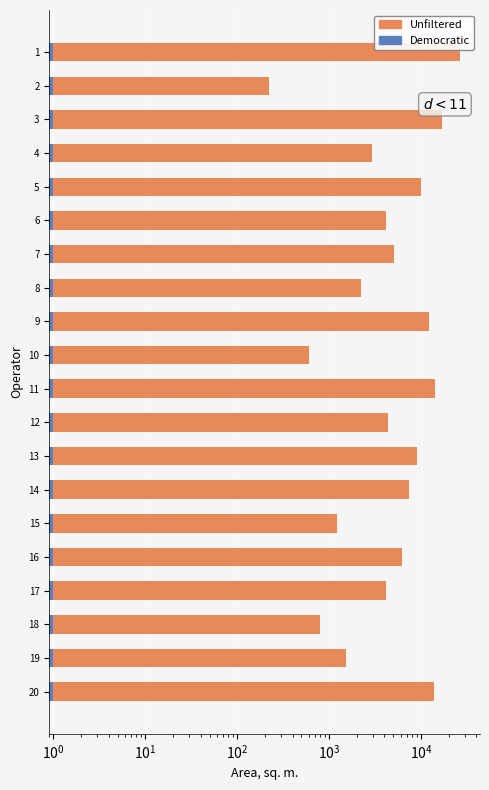

True or false: Democratic has a value of 0.2 at 19.

False